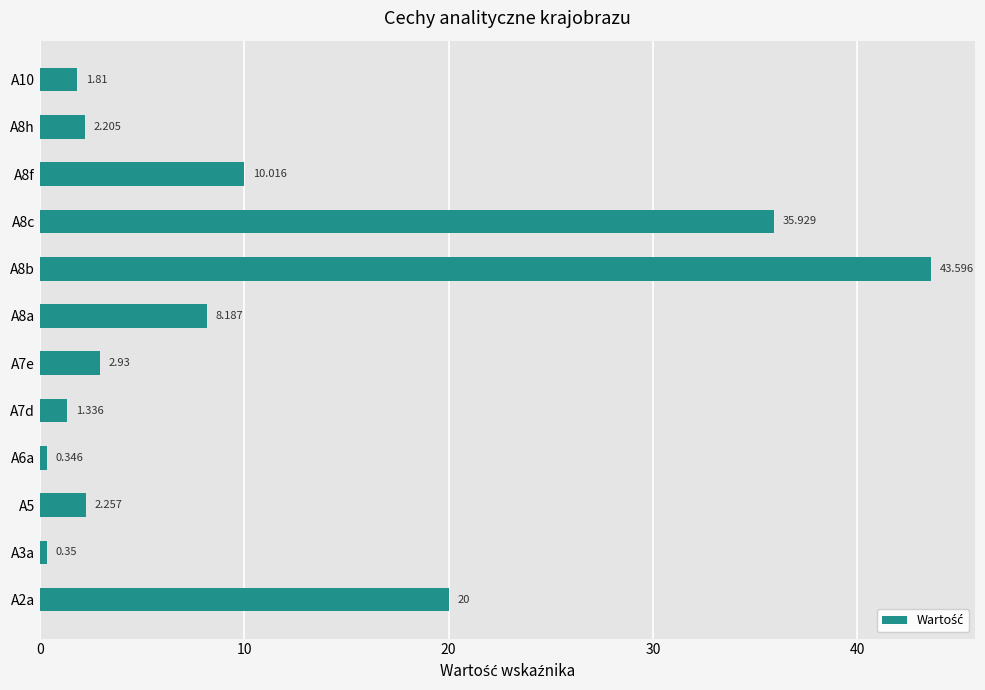

Are the bars horizontal?

Yes